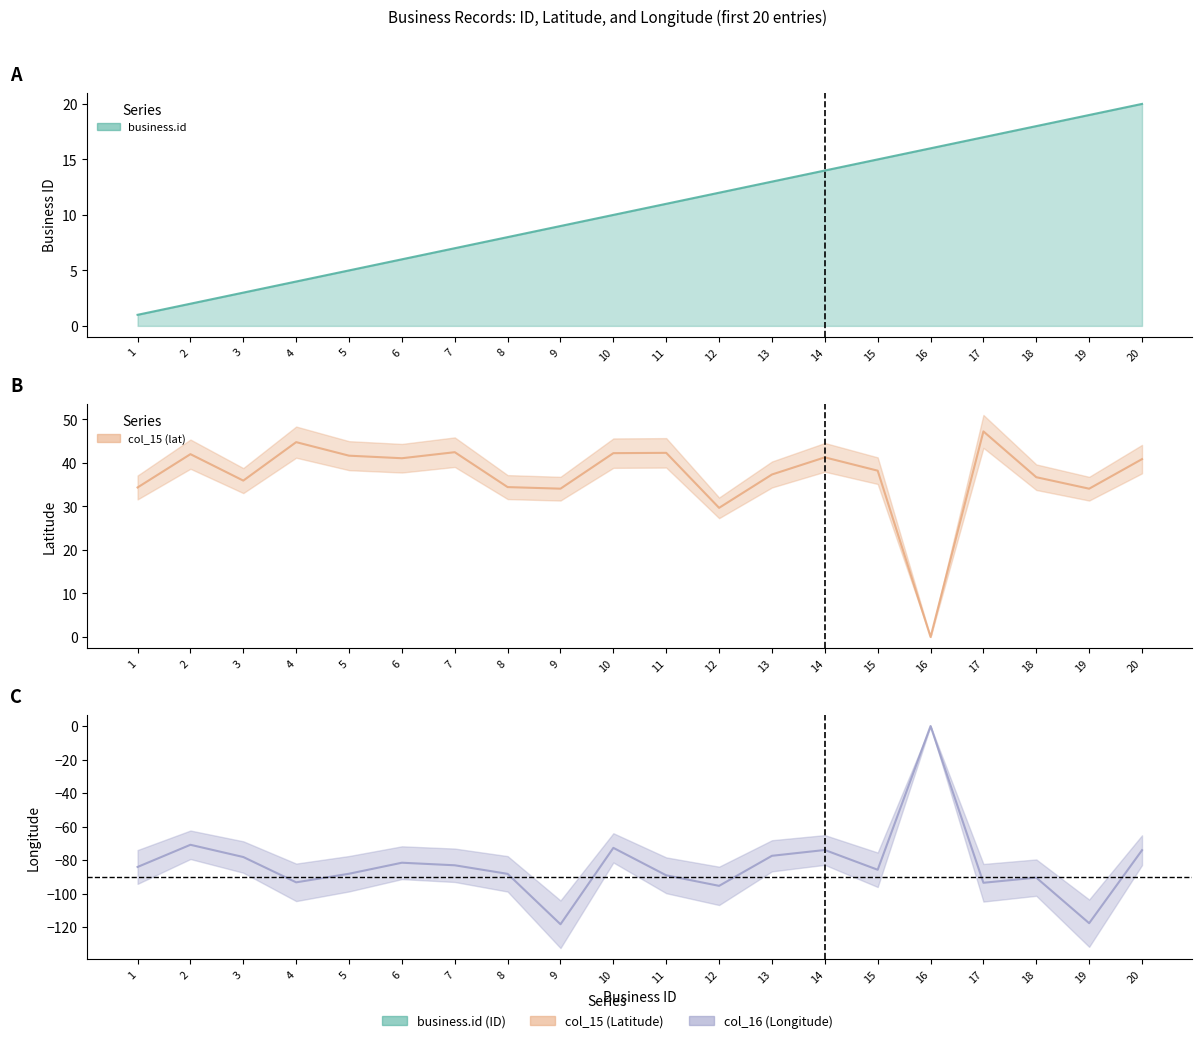

Reading right to left, extract all data points from this chart.

business.id: 20=20.0	19=19.0	18=18.0	17=17.0	16=16.0	15=15.0	14=14.0	13=13.0	12=12.0	11=11.0	10=10.0	9=9.0	8=8.0	7=7.0	6=6.0	5=5.0	4=4.0	3=3.0	2=2.0	1=1.0
col_15 (lat): 20=40.9	19=34.1	18=36.7	17=47.3	16=0.0	15=38.2	14=41.3	13=37.4	12=29.7	11=42.3	10=42.3	9=34.1	8=34.5	7=42.5	6=41.1	5=41.7	4=44.8	3=35.9	2=42.0	1=34.4
col_16 (lon): 20=-74.0	19=-117.6	18=-90.4	17=-93.5	16=0.0	15=-85.7	14=-73.9	13=-77.4	12=-95.3	11=-89.0	10=-72.7	9=-118.2	8=-88.2	7=-83.0	6=-81.5	5=-88.1	4=-93.2	3=-78.1	2=-70.8	1=-84.0